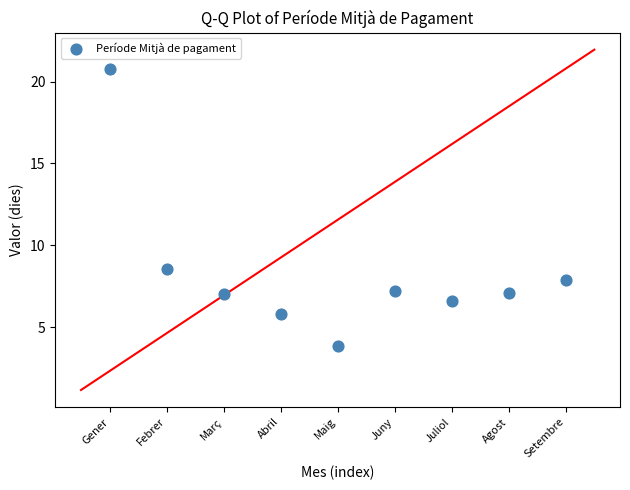

What is the average X value?

5.0